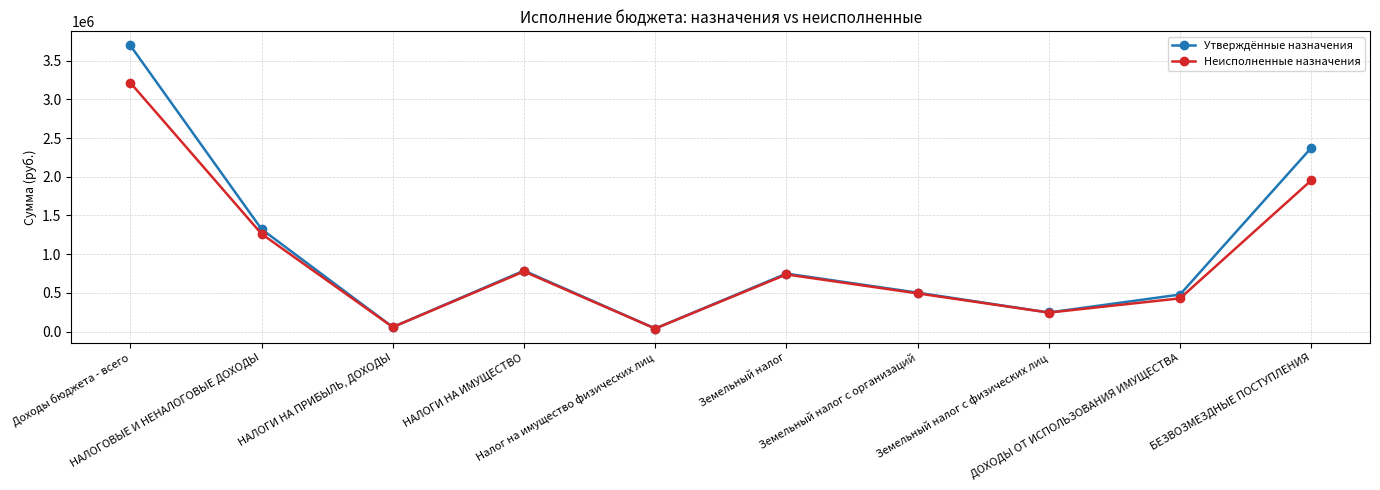

Which series has the widest spread of values?

Утверждённые назначения